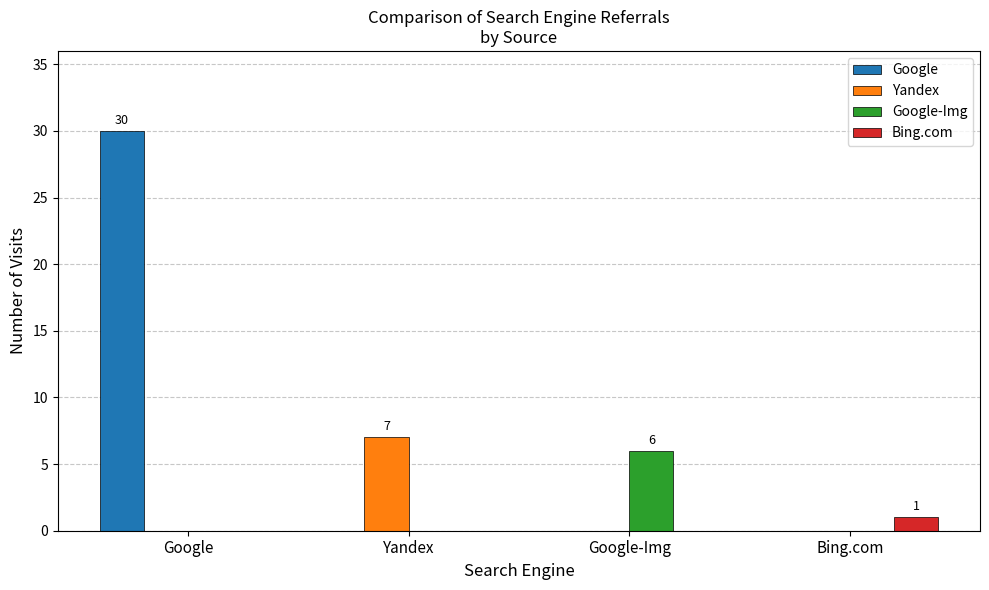

At which category is the sum across all series the highest?

Google